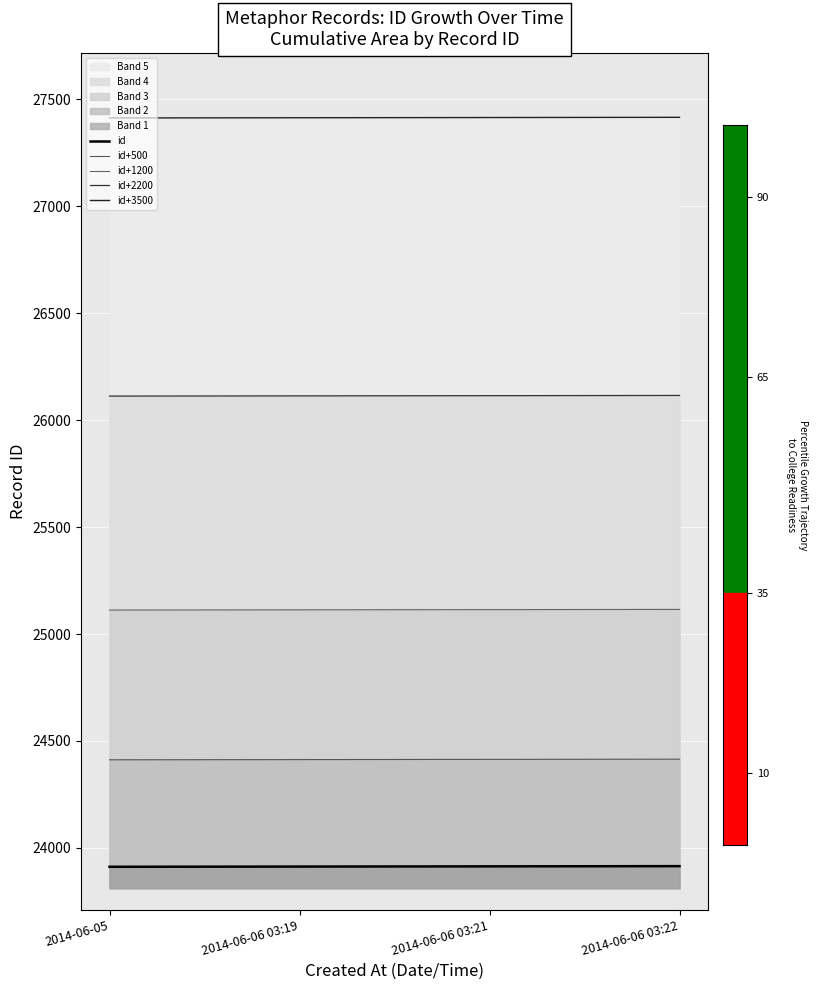

True or false: id has more than 0 points higher than both neighbors.

False